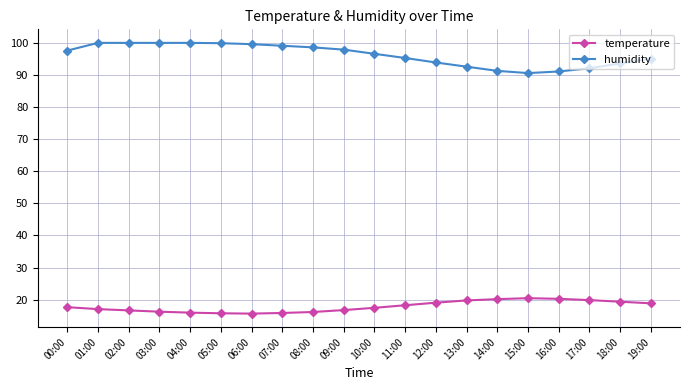

What is the difference between the highest and lowest values at 14:00?

71.0